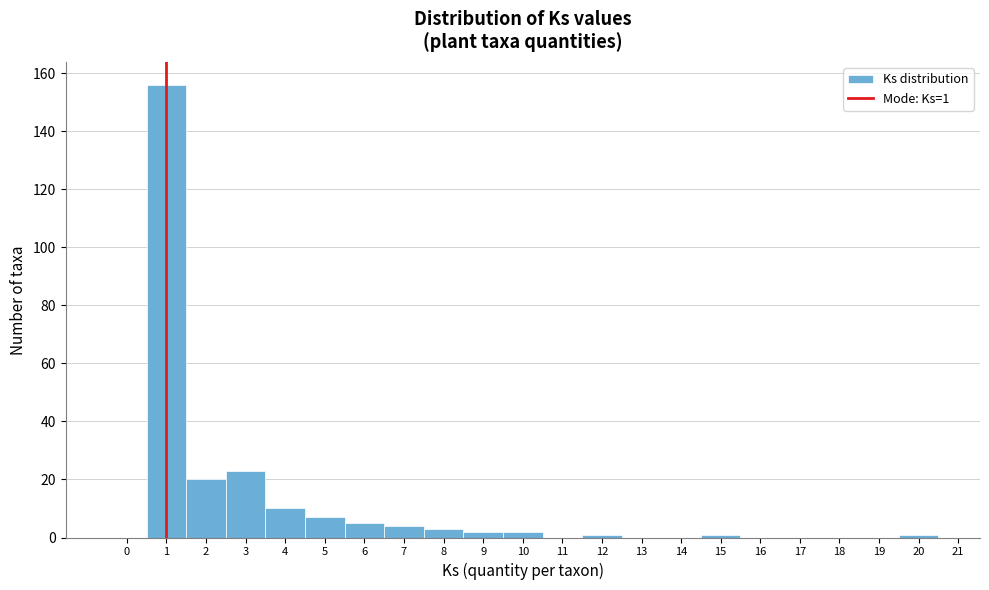

Which range on the x-axis has the tallest bar?

0.5 to 1.5